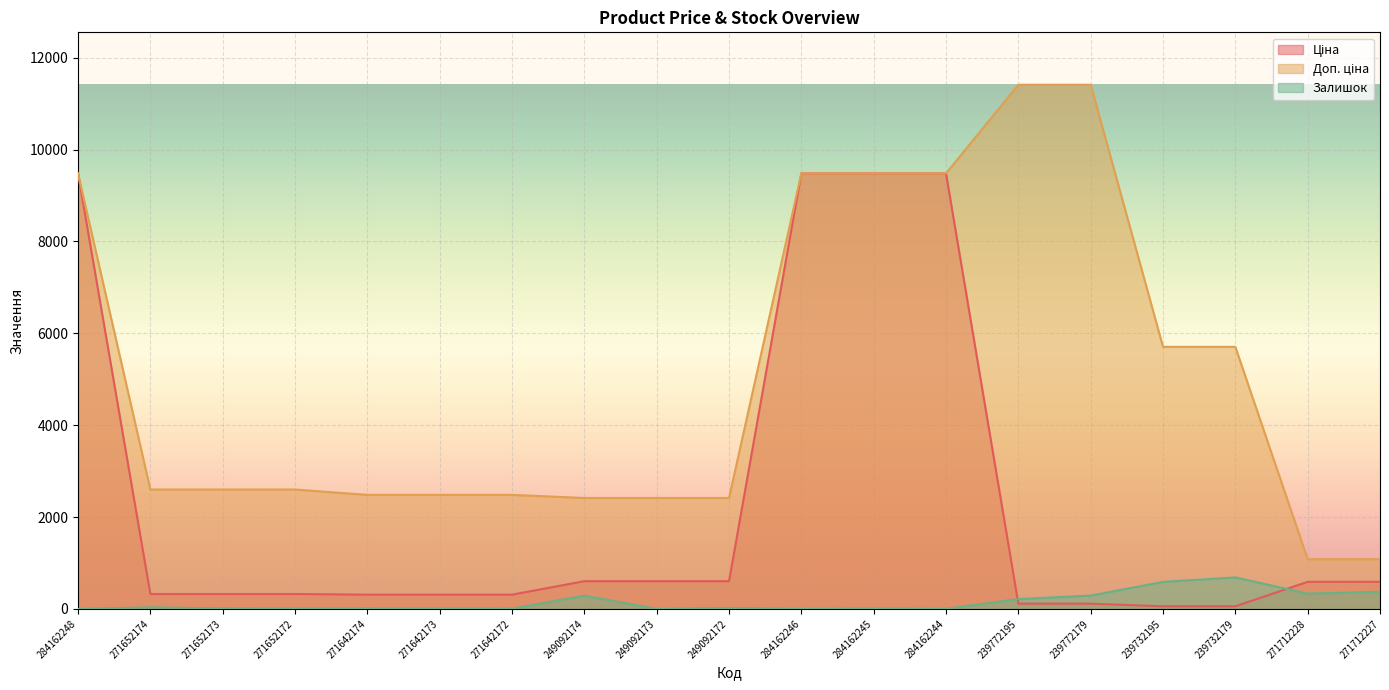

What is the difference between the Ціна values at 239772195 and 239732195?

57.0